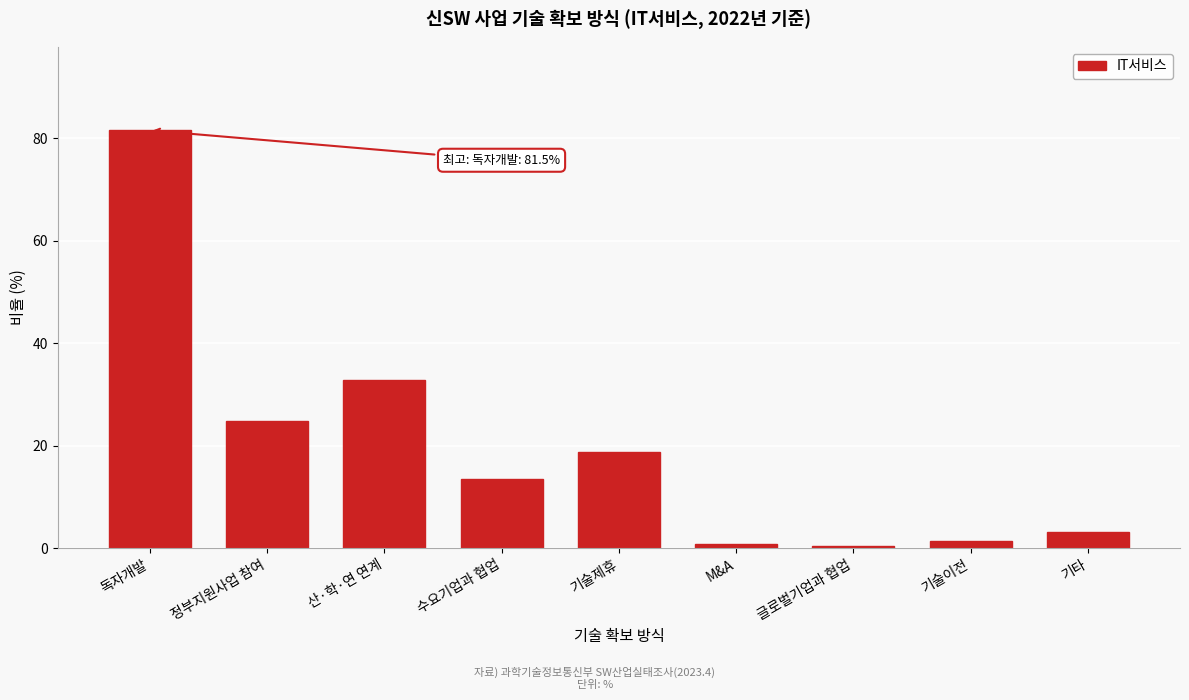

Reading left to right, what are all the values shown in this chart?

독자개발=81.5	정부지원사업 참여=24.7	산·학·연 연계=32.7	수요기업과 협업=13.5	기술제휴=18.7	M&A=0.8	글로벌기업과 협업=0.3	기술이전=1.3	기타=3.2